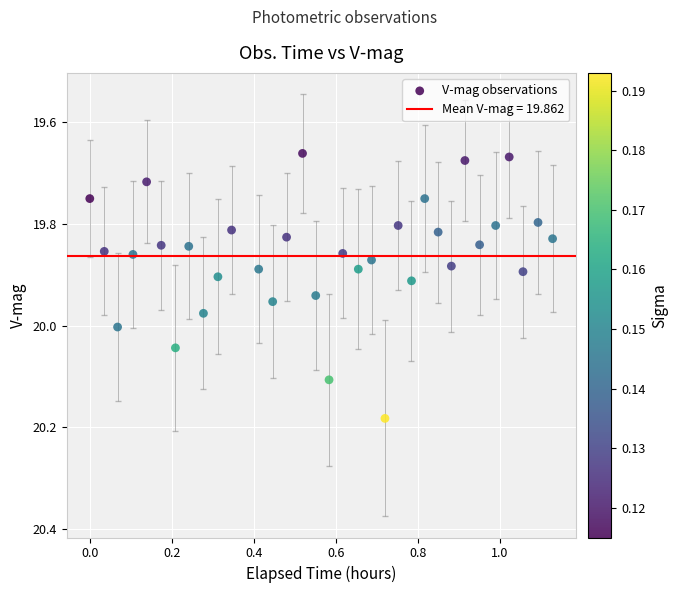

What is the range of X values (max minus min)?

1.1